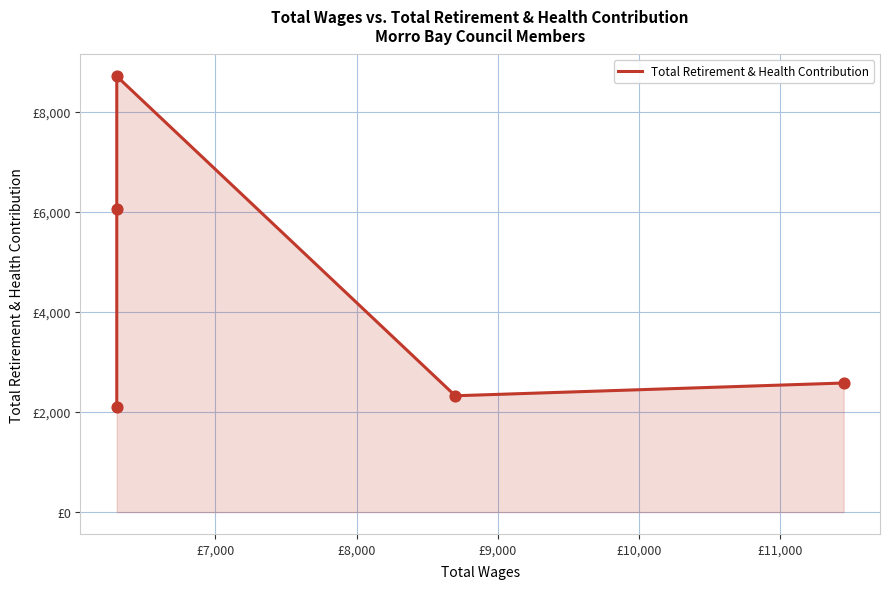

Approximately how many times larger is the value at £9,000 compared to £10,000?

0.9